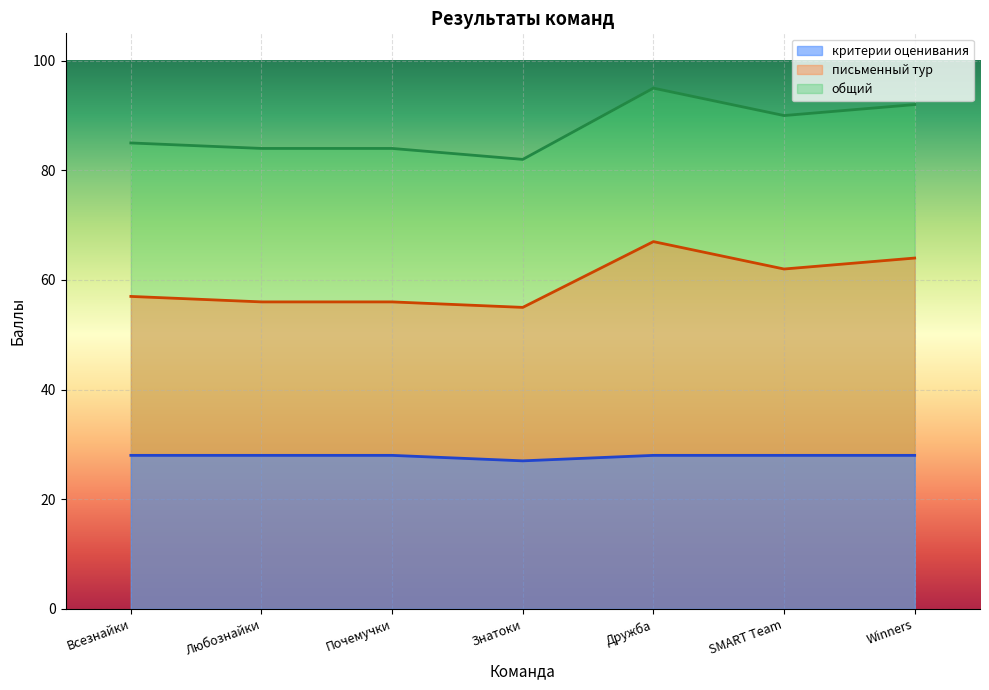

How many data points in общий are above 85?

3